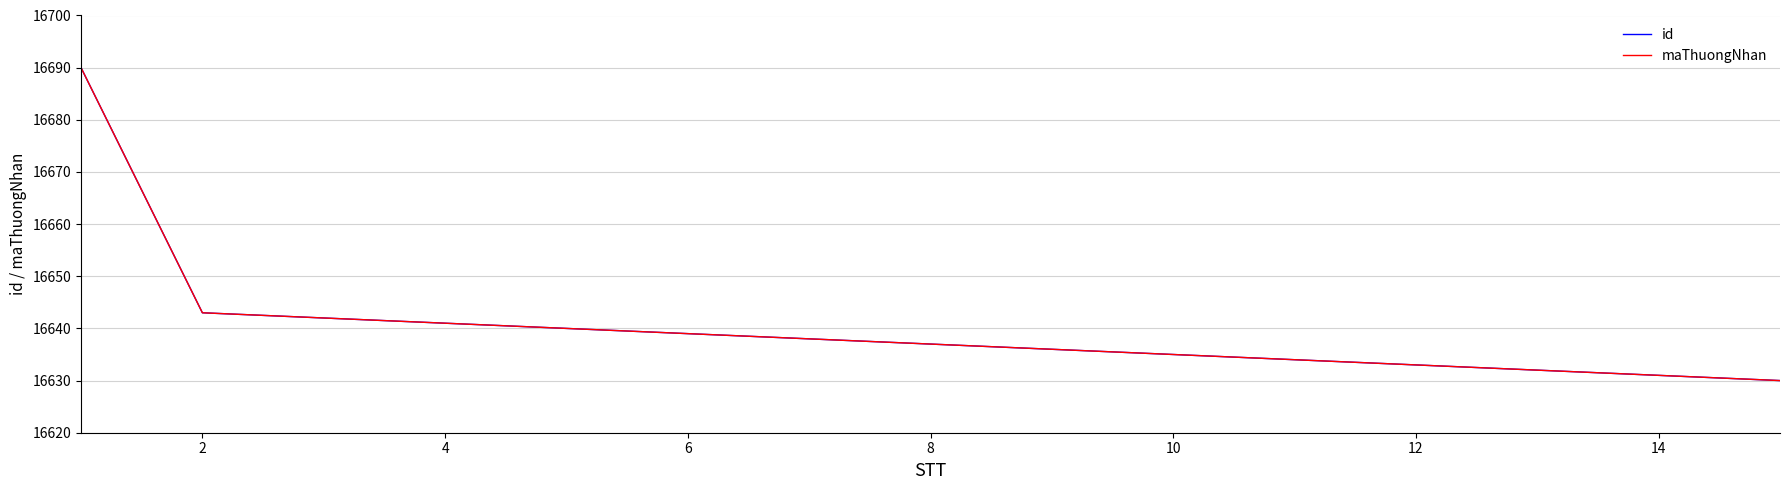

True or false: maThuongNhan has more than 1 interior local peaks.

False